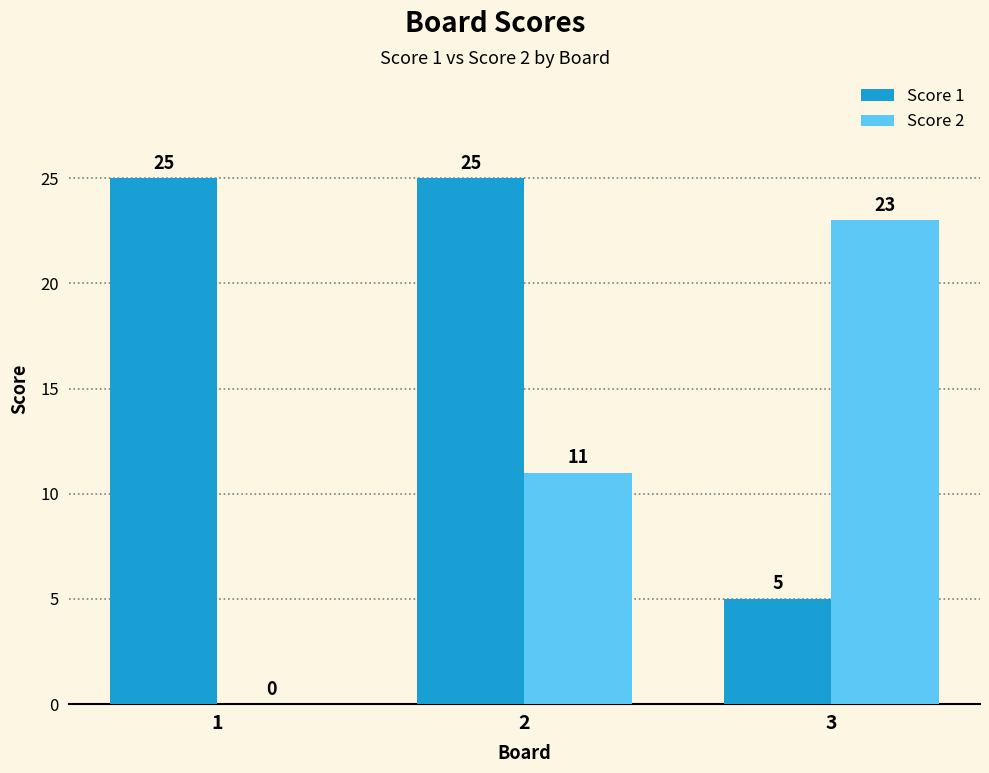

Between 1 and 2, which series saw the biggest shift?

Score 2